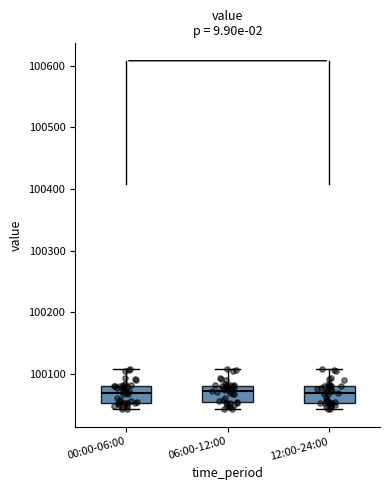

Reading left to right, transcribe this box plot: for each box, give where its median line is, the range the box spans, and where its two whiskers end, as read against the y-axis. The values are not printed on the chart, so give them approximately, as read against the axis.

00:00-06:00: median 100070, box 100050 to 100080, whiskers 100040 to 100110
06:00-12:00: median 100070, box 100050 to 100080, whiskers 100040 to 100110
12:00-24:00: median 100070, box 100050 to 100080, whiskers 100040 to 100110